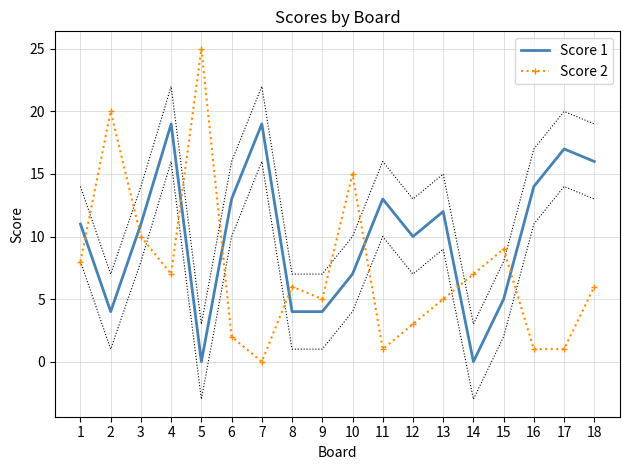

What is the highest value of the Score 2 series?

25